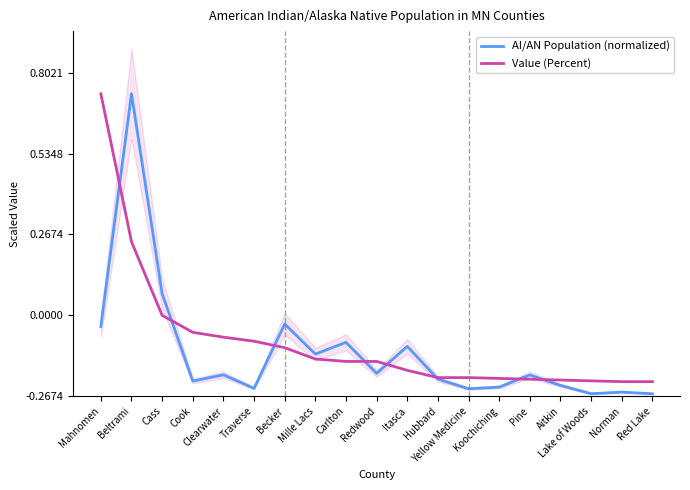

What is the difference between the AI/AN Population (normalized) values at Cass and Cook?

10.8